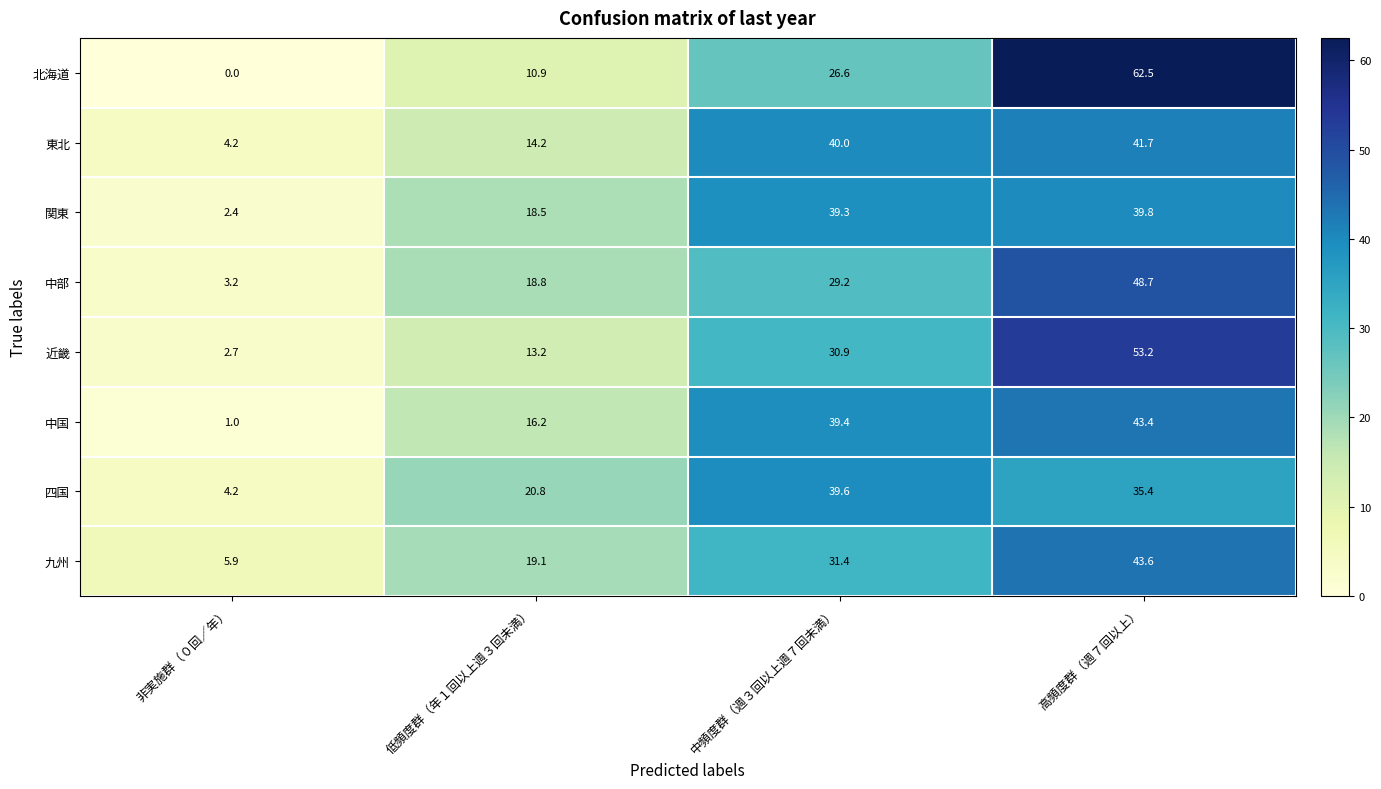

What is the minimum value for 四国?

4.2